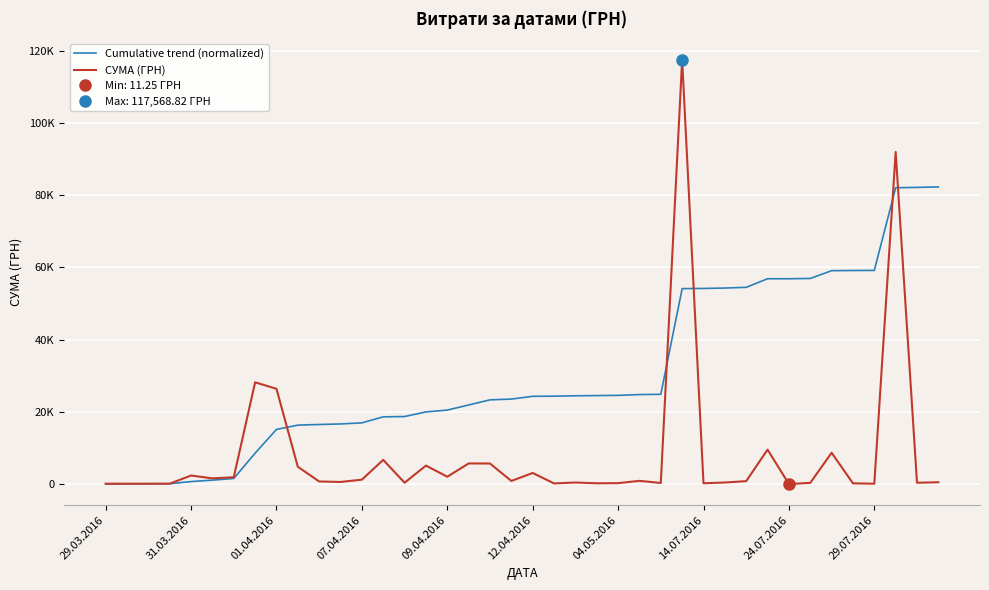

How many distinct data groups are displayed?

2